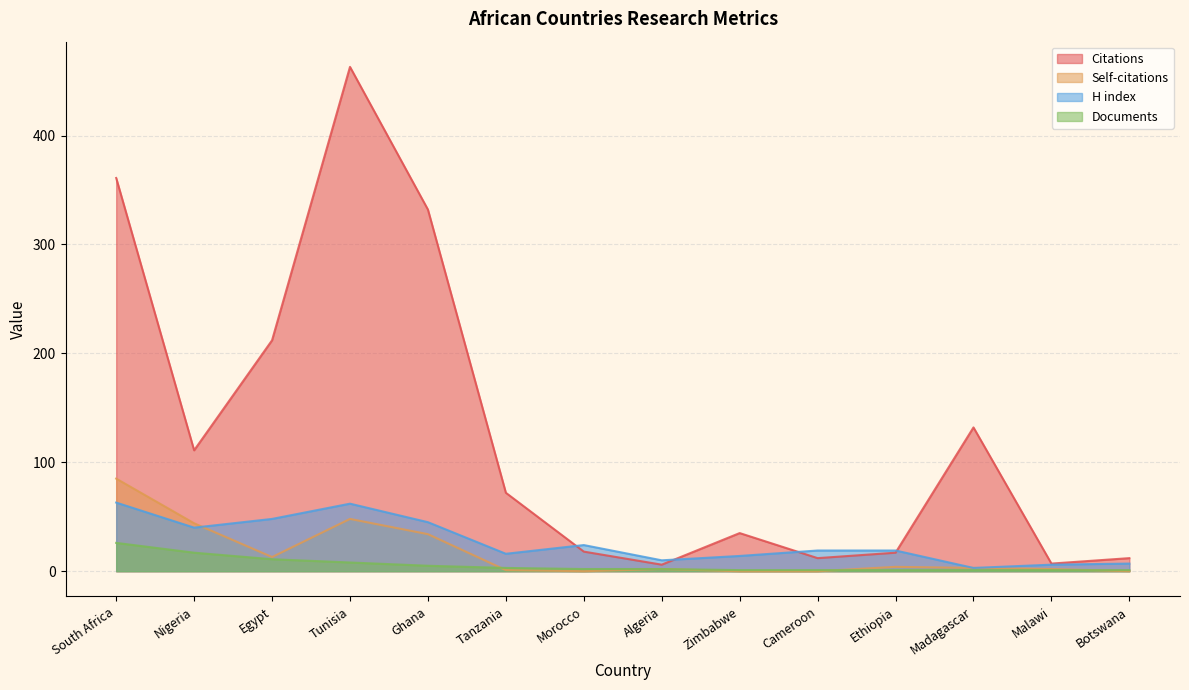

What is the value of the Citations point at the 14th from the left?

12